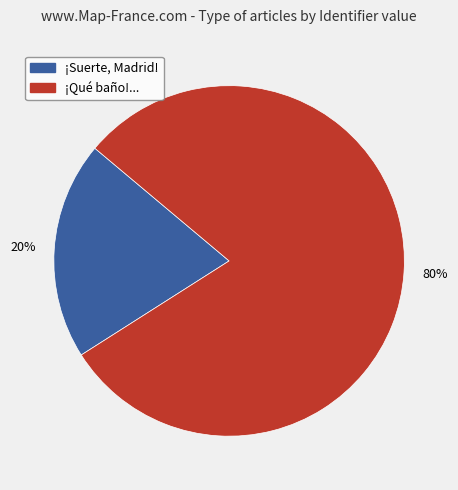

Rank the categories by value from highest to lowest.

¡Qué baño!..., ¡Suerte, Madrid!